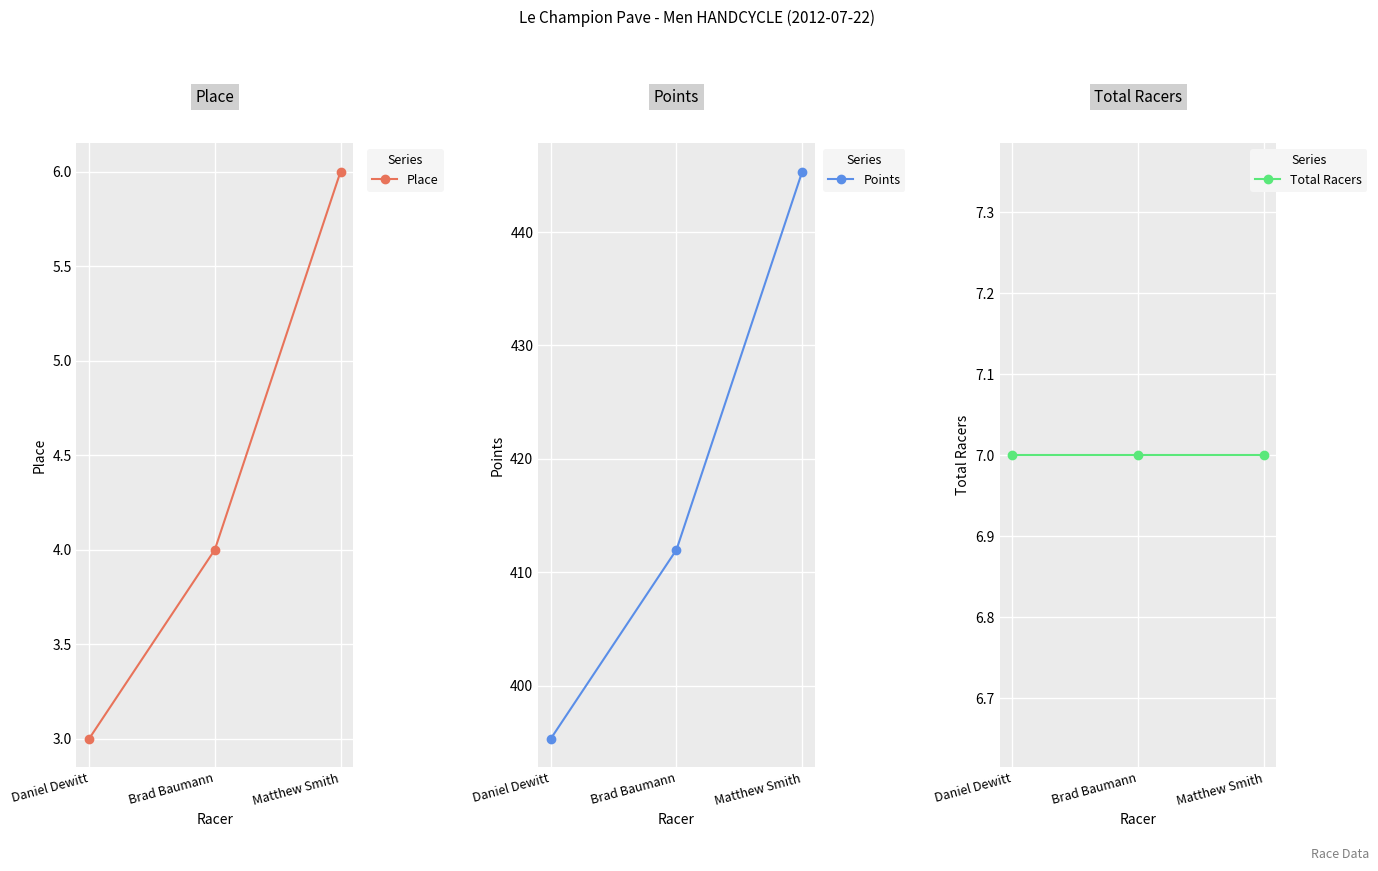

At which category is the sum across all series the highest?

Matthew Smith